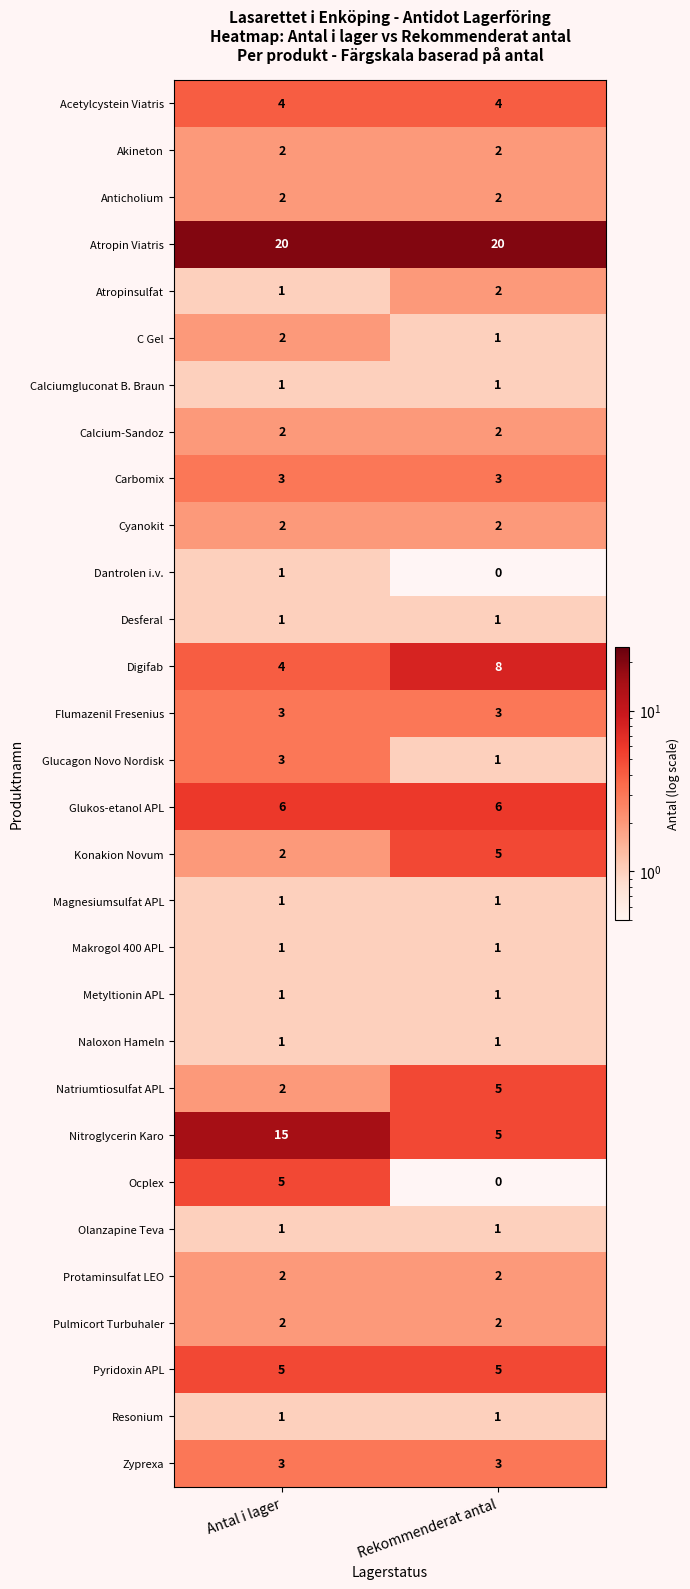

Read the Nitroglycerin Karo value at Rekommenderat antal.

5